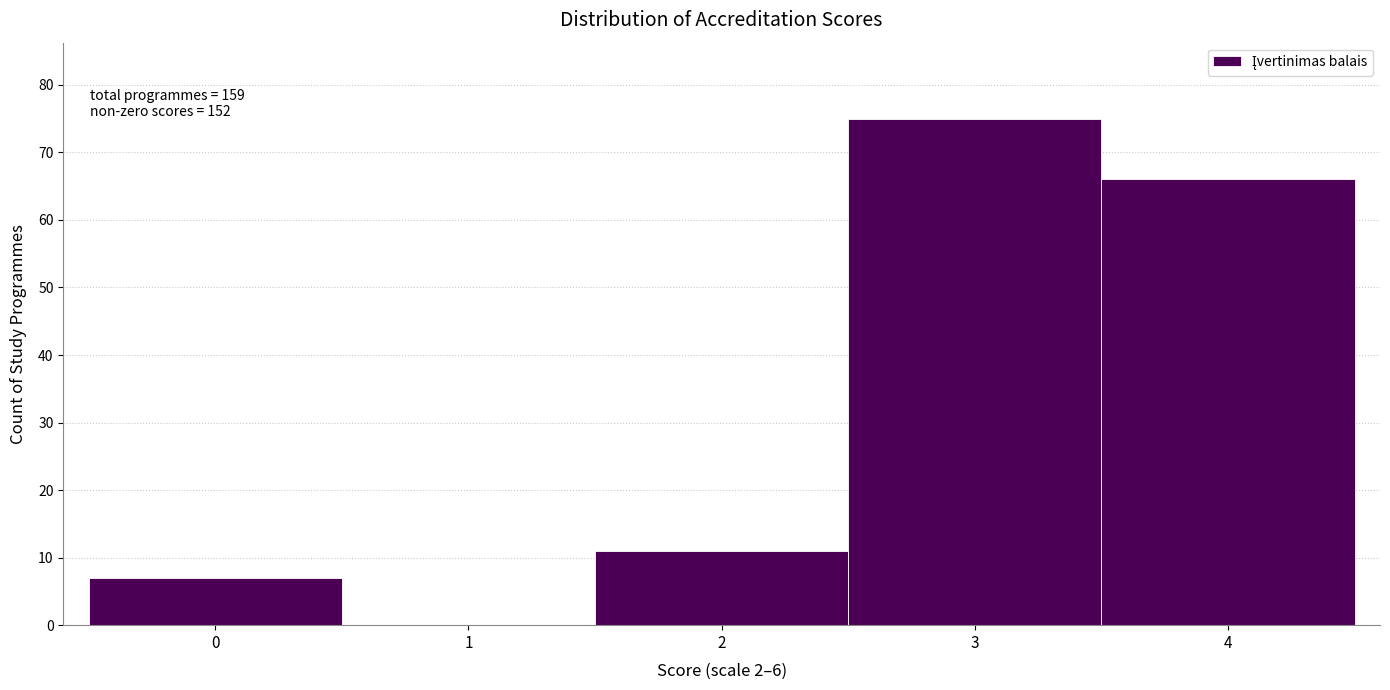

Reading left to right, what are all the values shown in this chart?

0=7	1=0	2=11	3=75	4=66